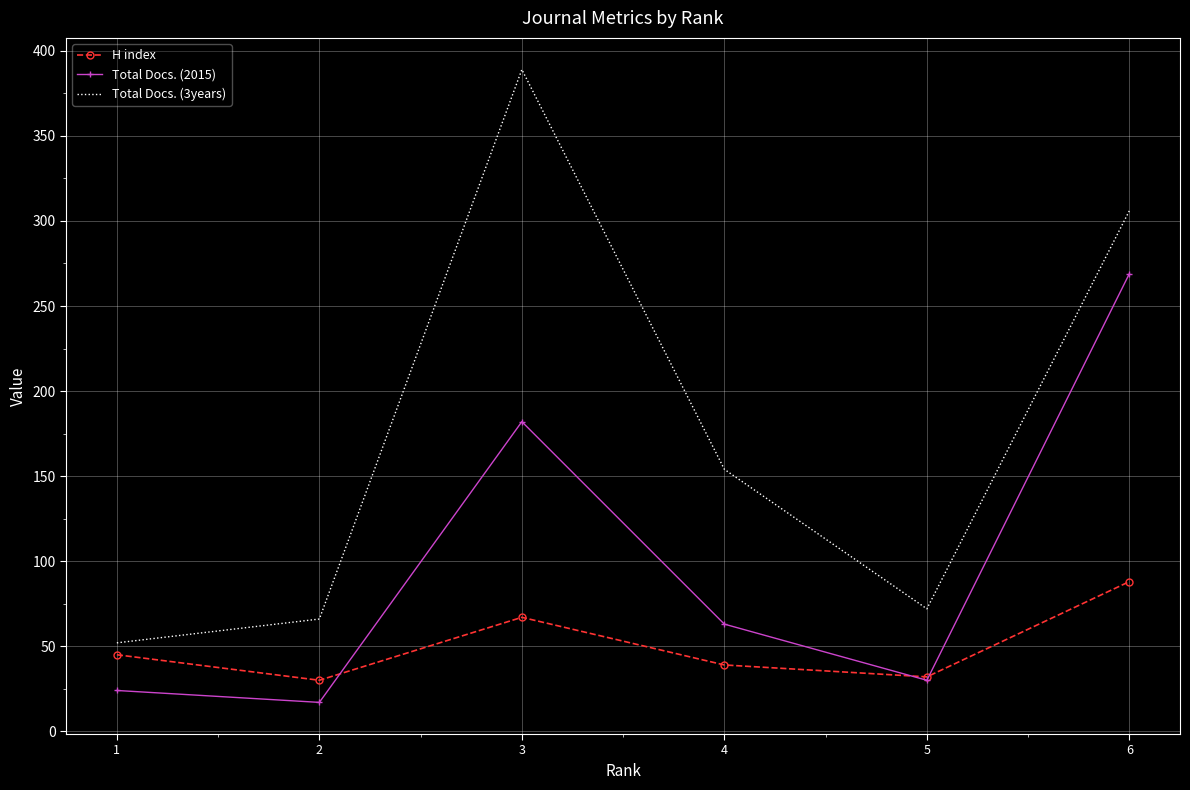

Reading left to right, transcribe all the data shown in this chart.

H index: 1=45	2=30	3=67	4=39	5=32	6=88
Total Docs. (2015): 1=24	2=17	3=182	4=63	5=30	6=269
Total Docs. (3years): 1=52	2=66	3=389	4=154	5=72	6=306